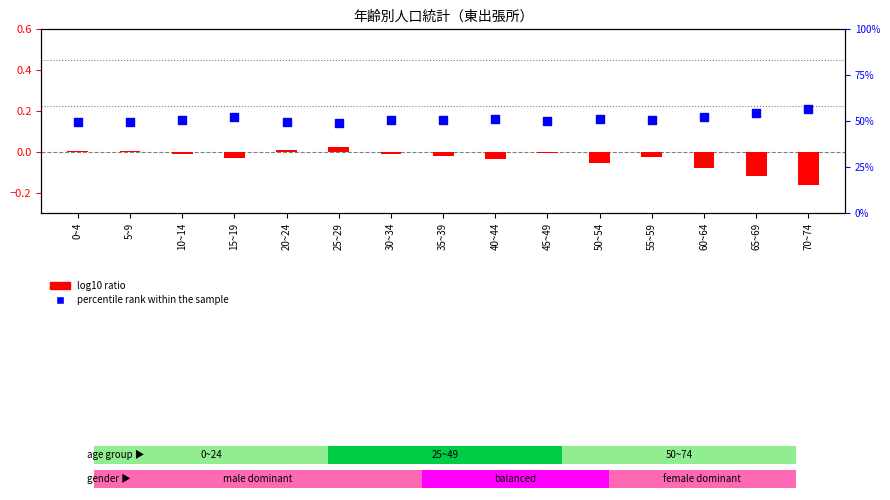

Which series has the largest total across all categories?

percentile rank within the sample